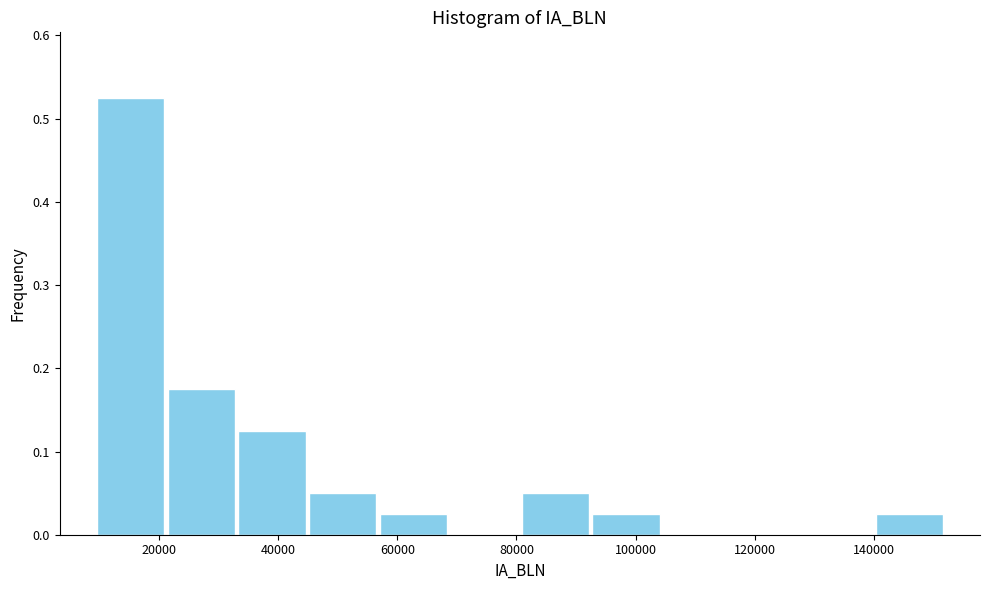

Which range on the x-axis has the tallest bar?

10000 to 22000